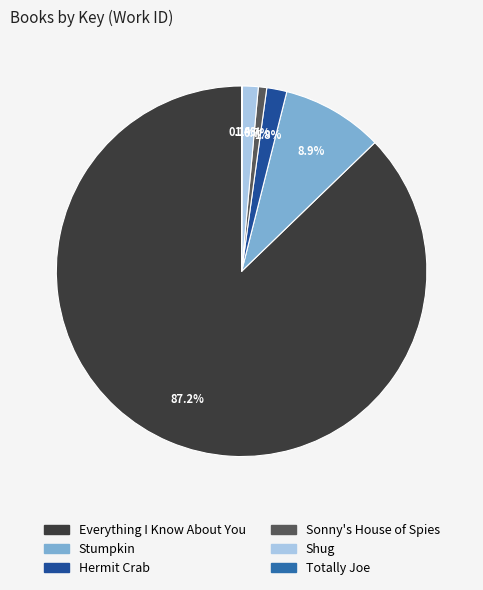

What is the ratio of the value at Shug to the value at Hermit Crab?

0.8